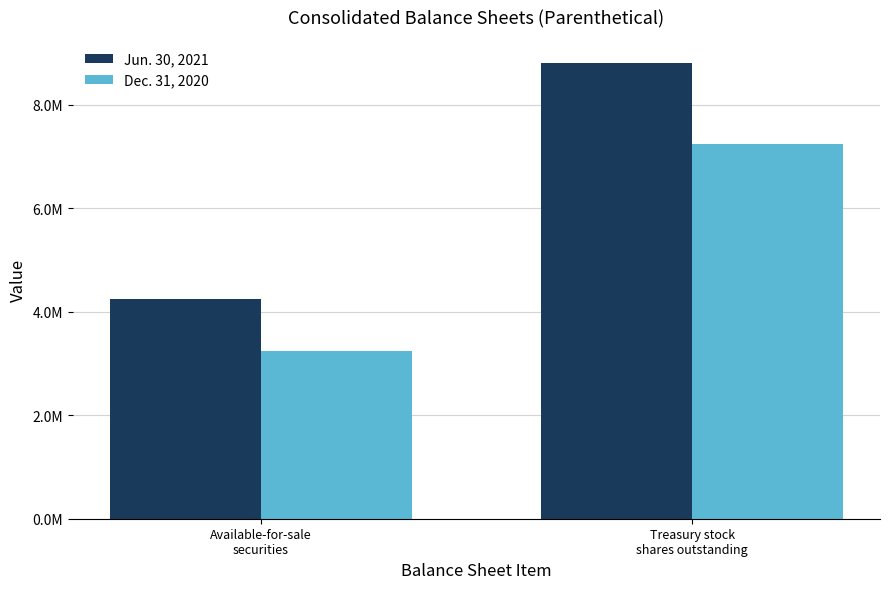

Does the chart contain stacked bars?

No